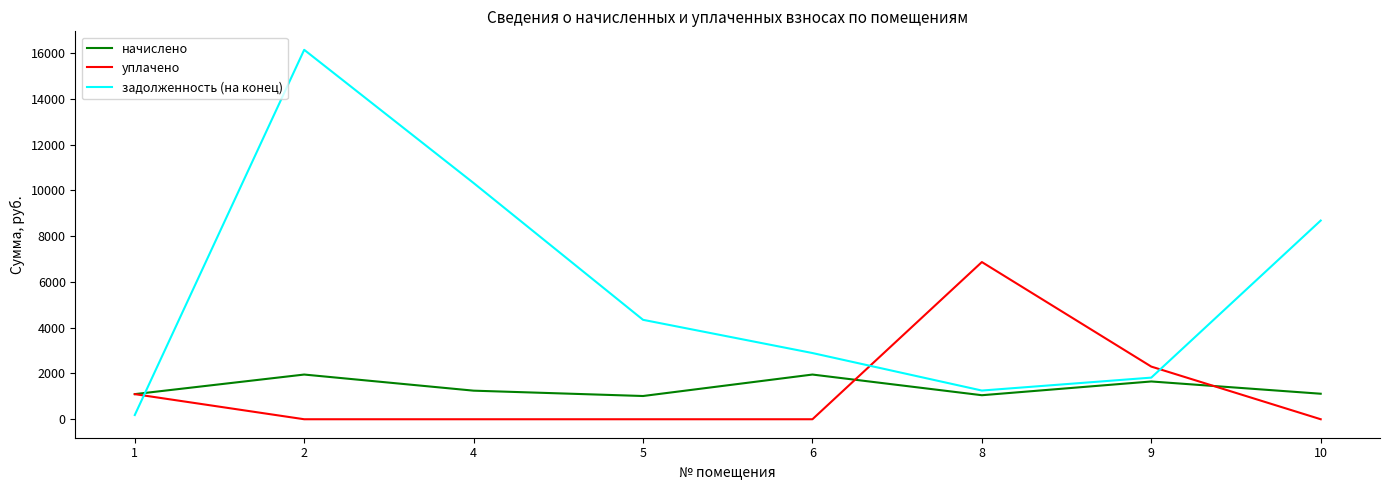

List the series in order of their peak value, highest first.

задолженность (на конец), уплачено, начислено